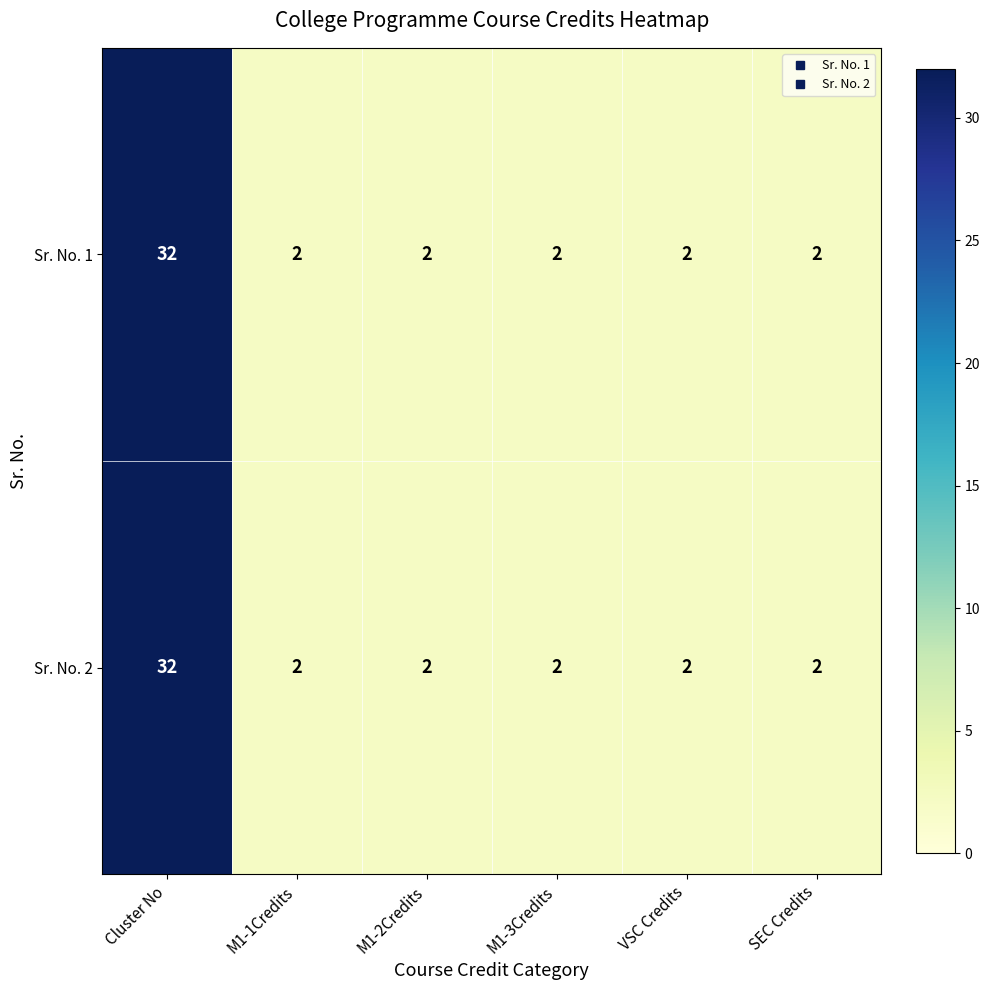

The Sr. No. 2 series shows 2 at VSC Credits. True or false?

True